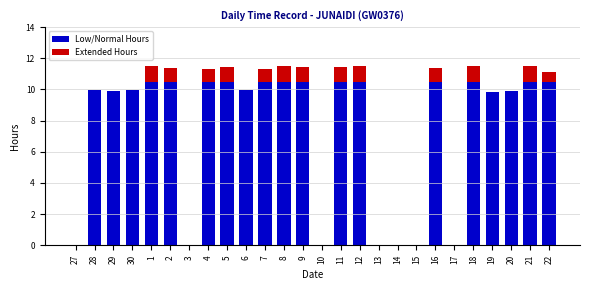

The value of Low/Normal Hours at 7 is 2.4. True or false?

False